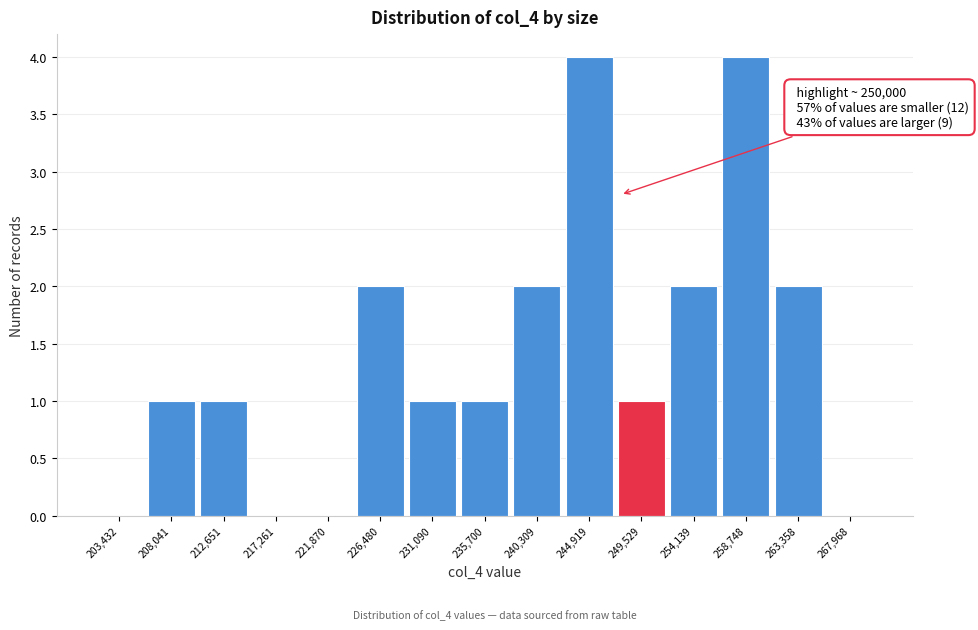

Reading left to right, list all the values displayed in this chart.

203,432=0	208,041=1	212,651=1	217,261=0	221,870=0	226,480=2	231,090=1	235,700=1	240,309=2	244,919=4	249,529=1	254,139=2	258,748=4	263,358=2	267,968=0